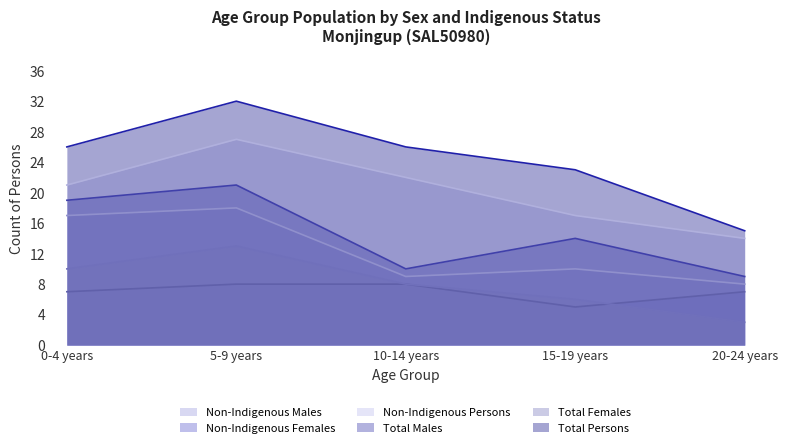

Which label corresponds to the smallest value in the chart?

20-24 years